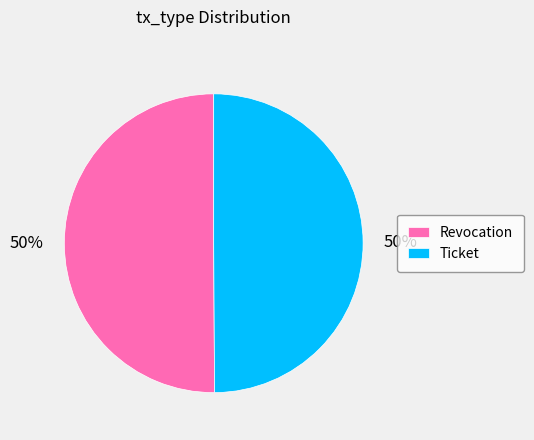

Is the sum of Revocation and Ticket greater than half?

Yes